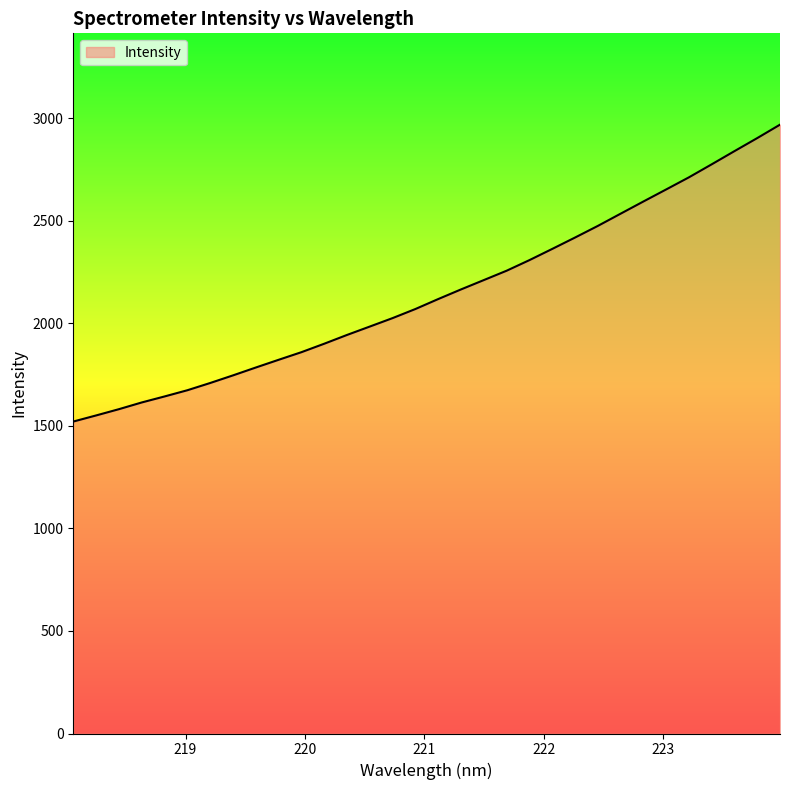

What is the greatest value displayed?

2967.8